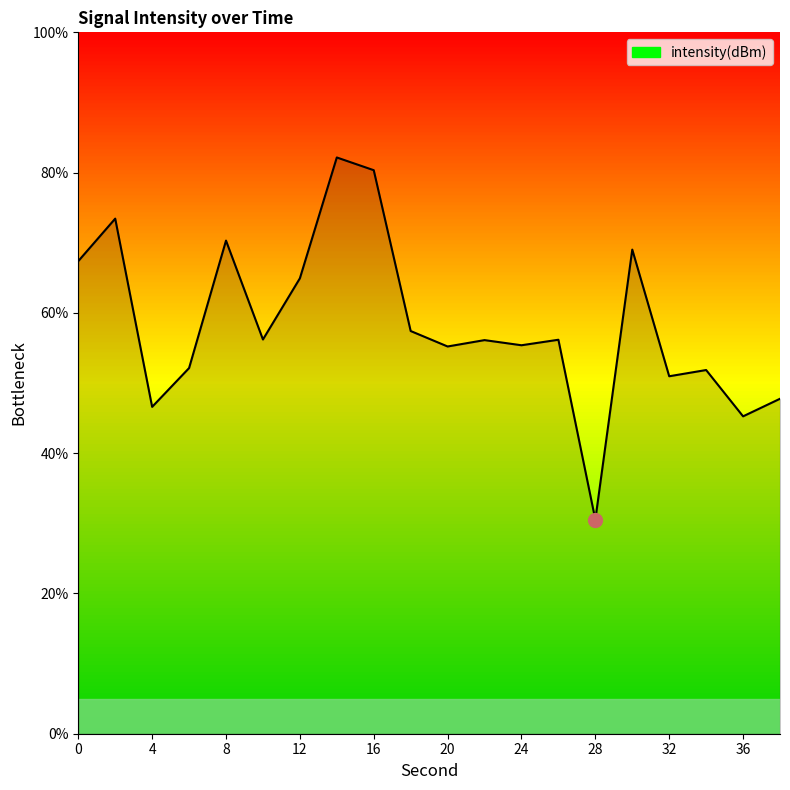

What is the difference between the maximum and minimum values?

51.6